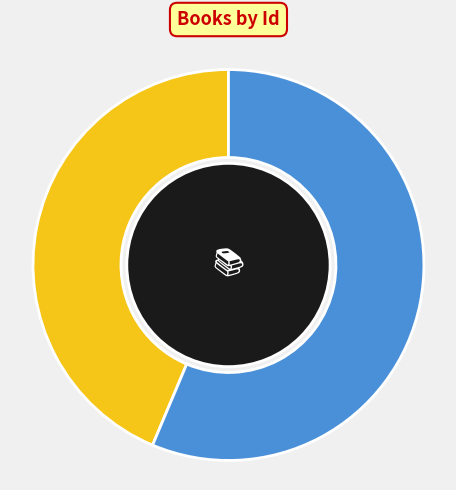

What percentage is the Amok (Zweig, 1922) slice, to the nearest percent?

56%